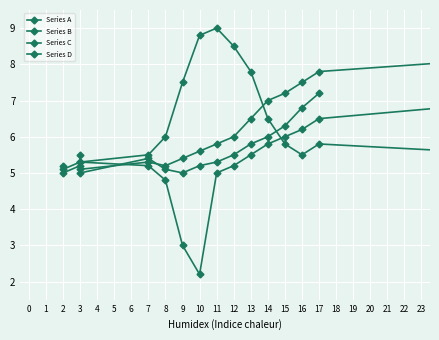

What is the sum of all Series C values?

99.5